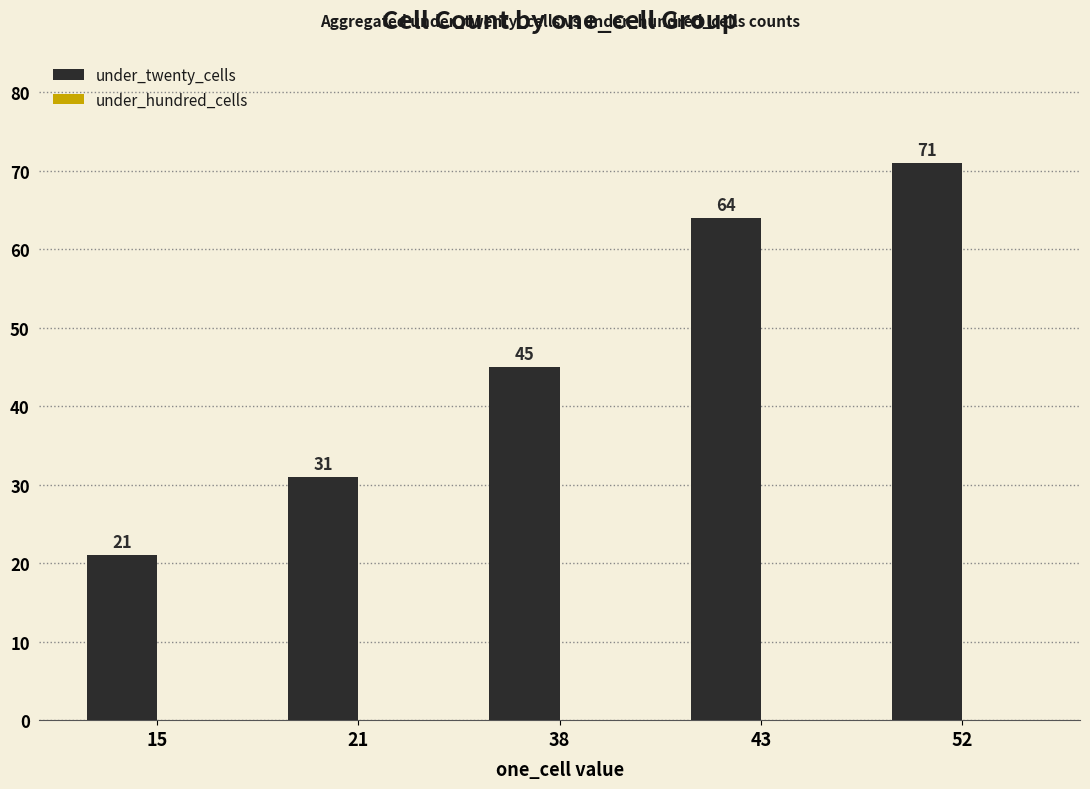

What is the ratio of the value at 38 to the value at 21?

1.5